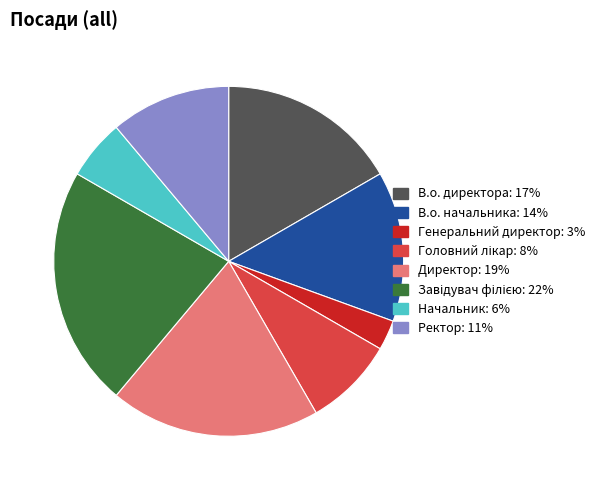

Is there any slice that represents more than half of the pie?

No